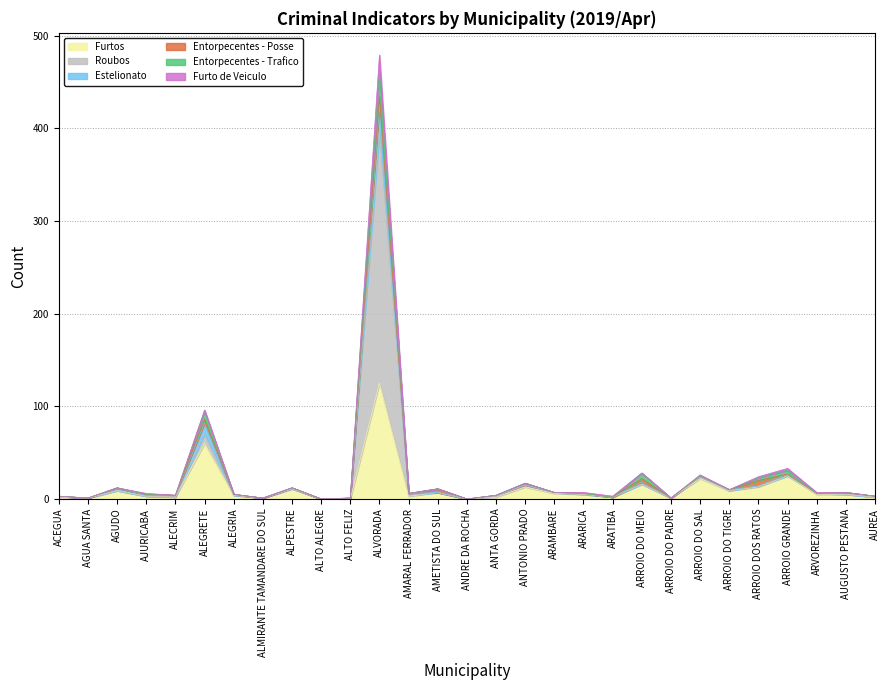

In Furto de Veiculo, how many points are higher than both neighbors (excluding endpoints)?

10